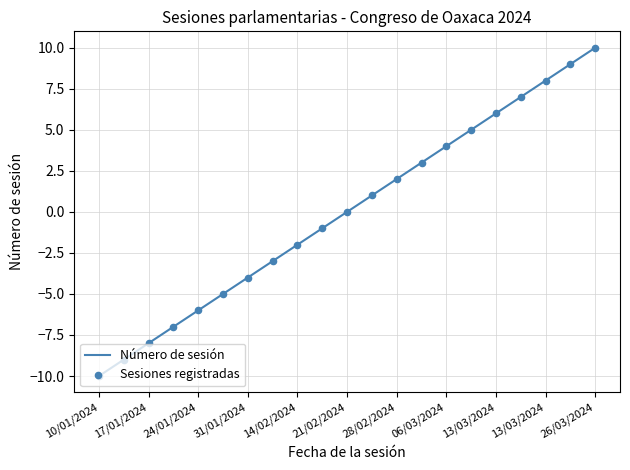

What is the greatest value displayed?

10